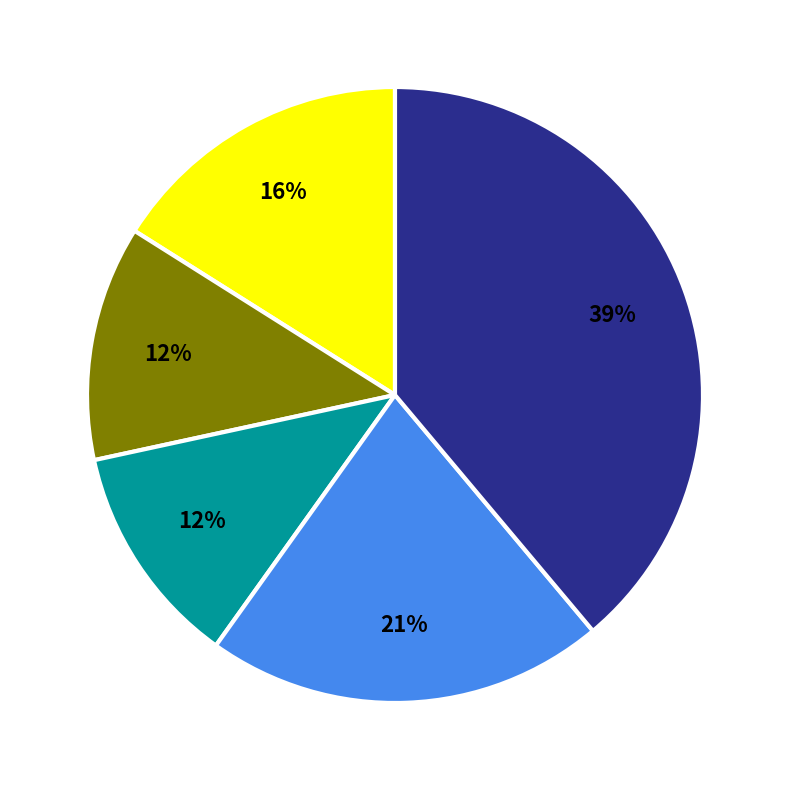

Is there any slice that represents more than half of the pie?

No